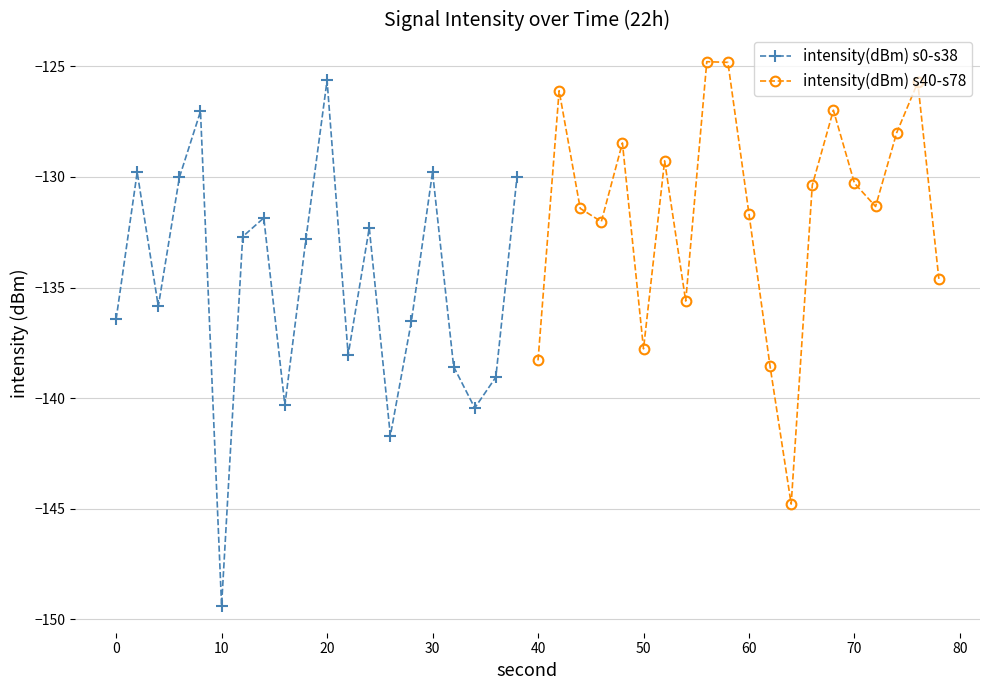

What are all the series names shown in the legend?

intensity(dBm) s0-s38, intensity(dBm) s40-s78